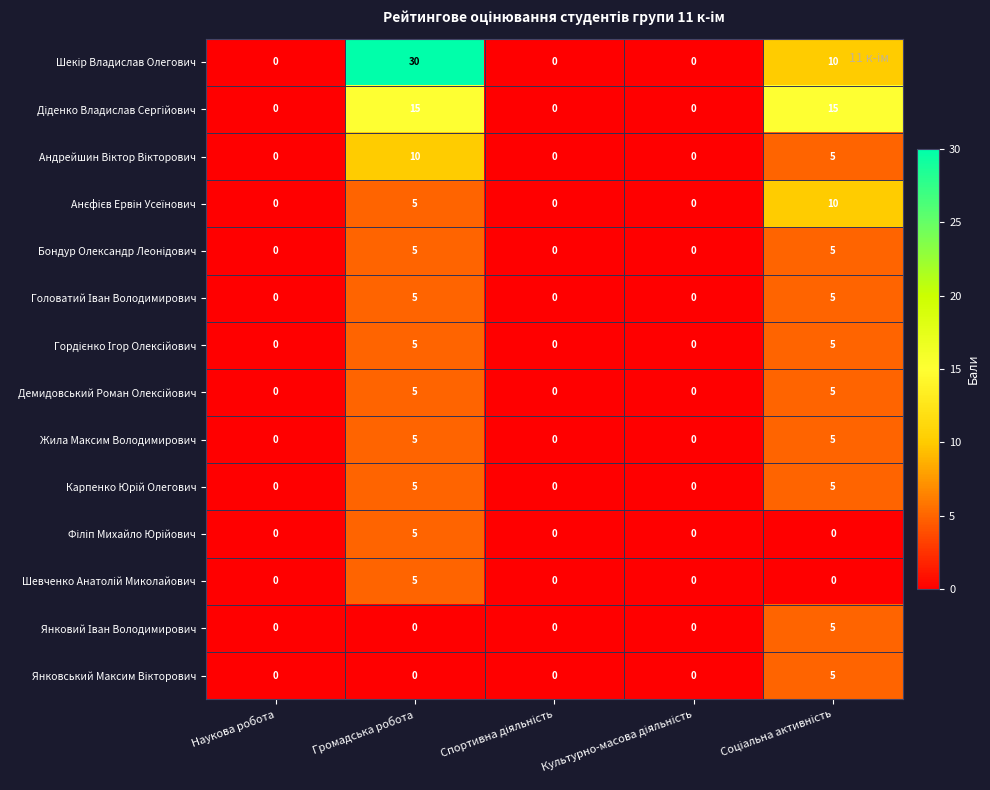

At which category is the sum across all series the highest?

Громадська робота